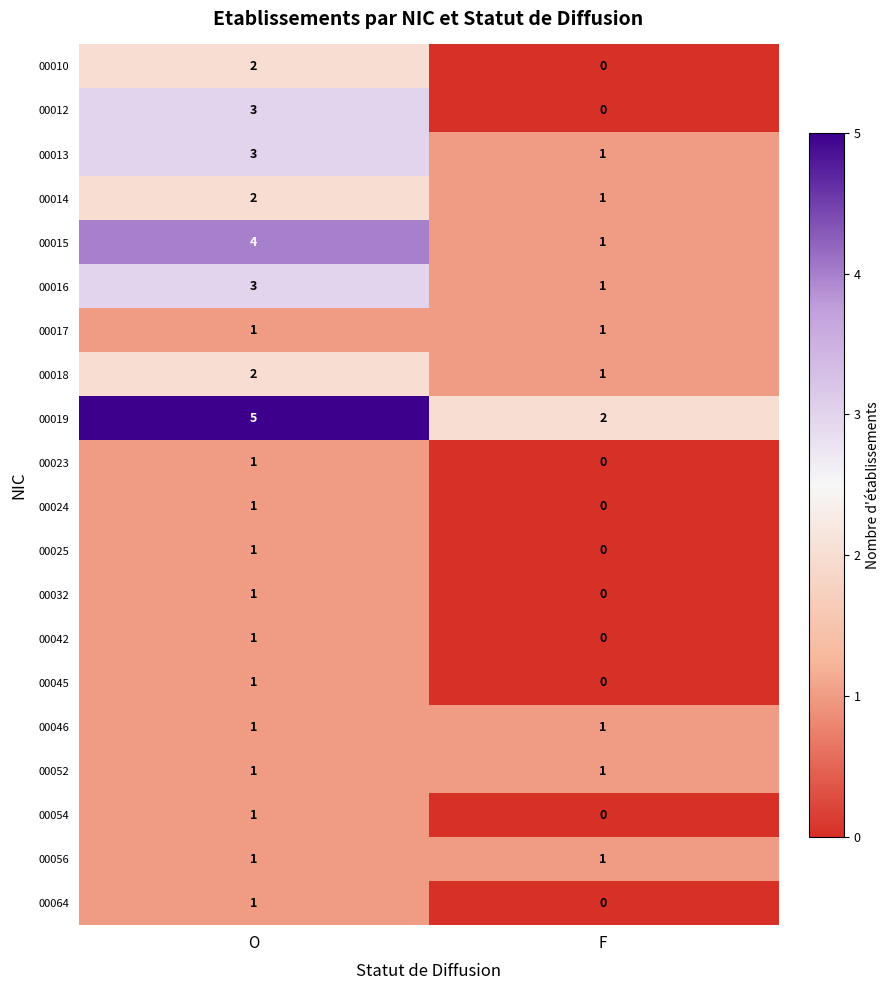

List the labels in order of 00019 value, smallest first.

F, O